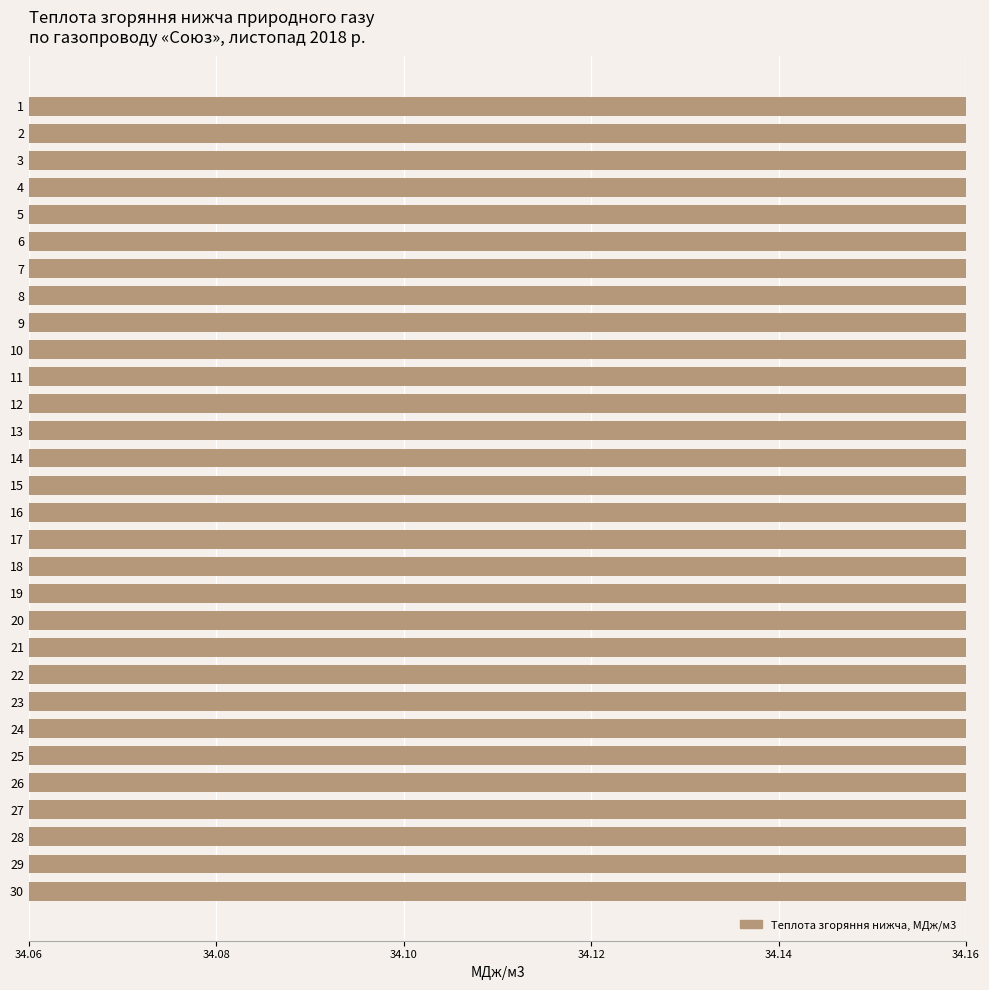

At which label is the value closest to 34?

22